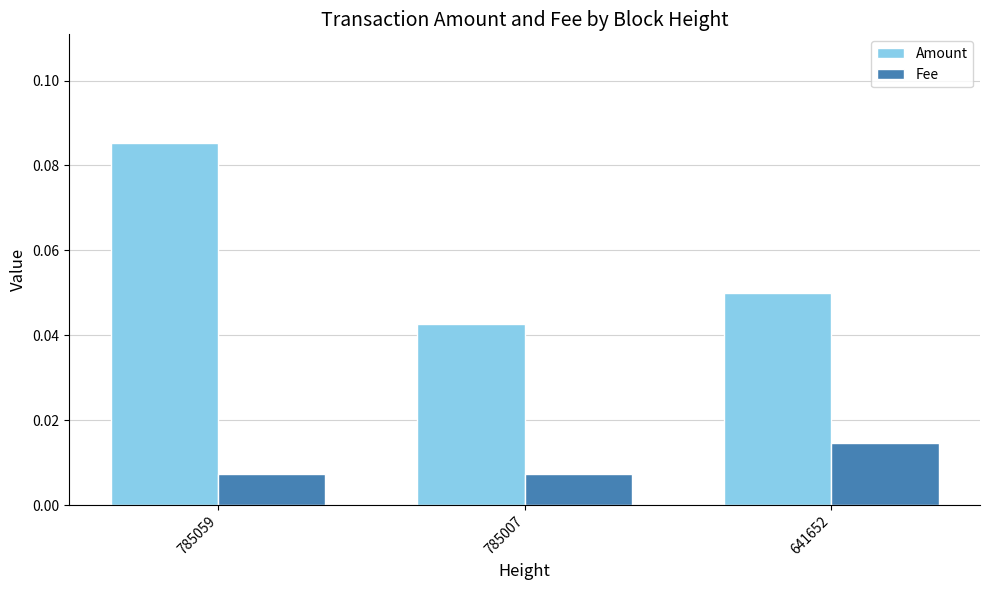

Between 785059 and 785007, which series saw the biggest shift?

Amount